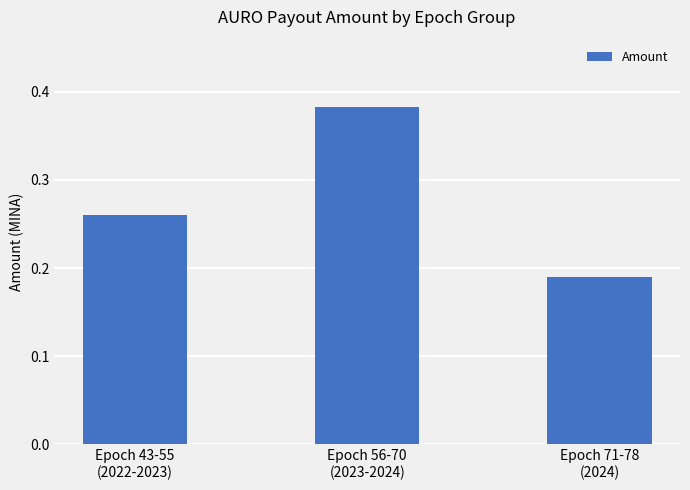

How many values are between 0 and 1?

3